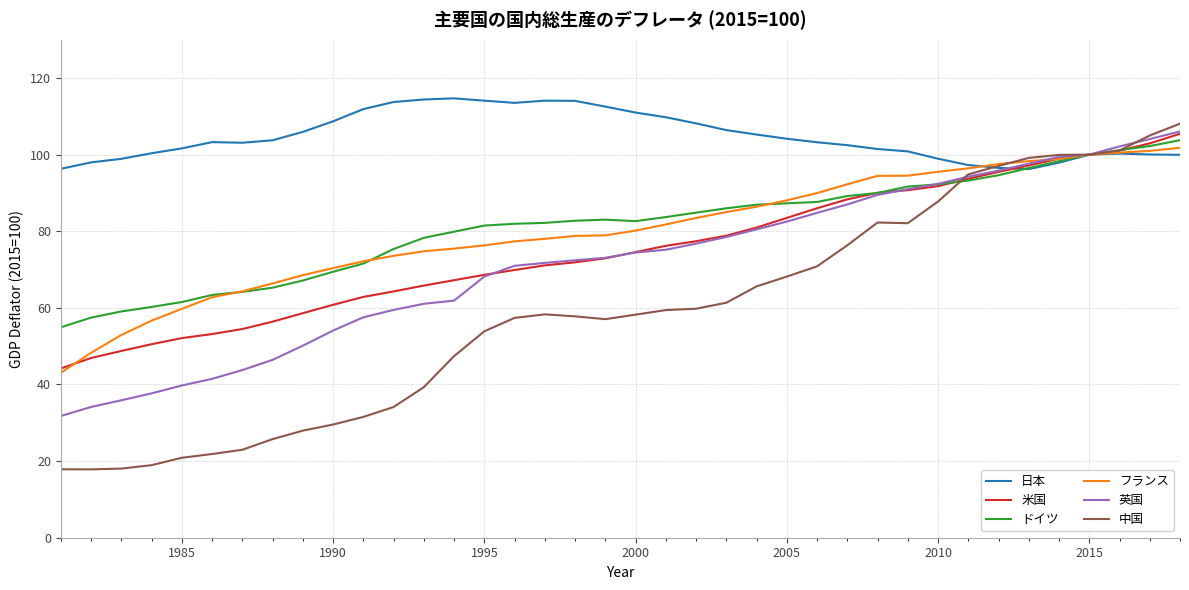

What is the smallest value displayed?

17.8